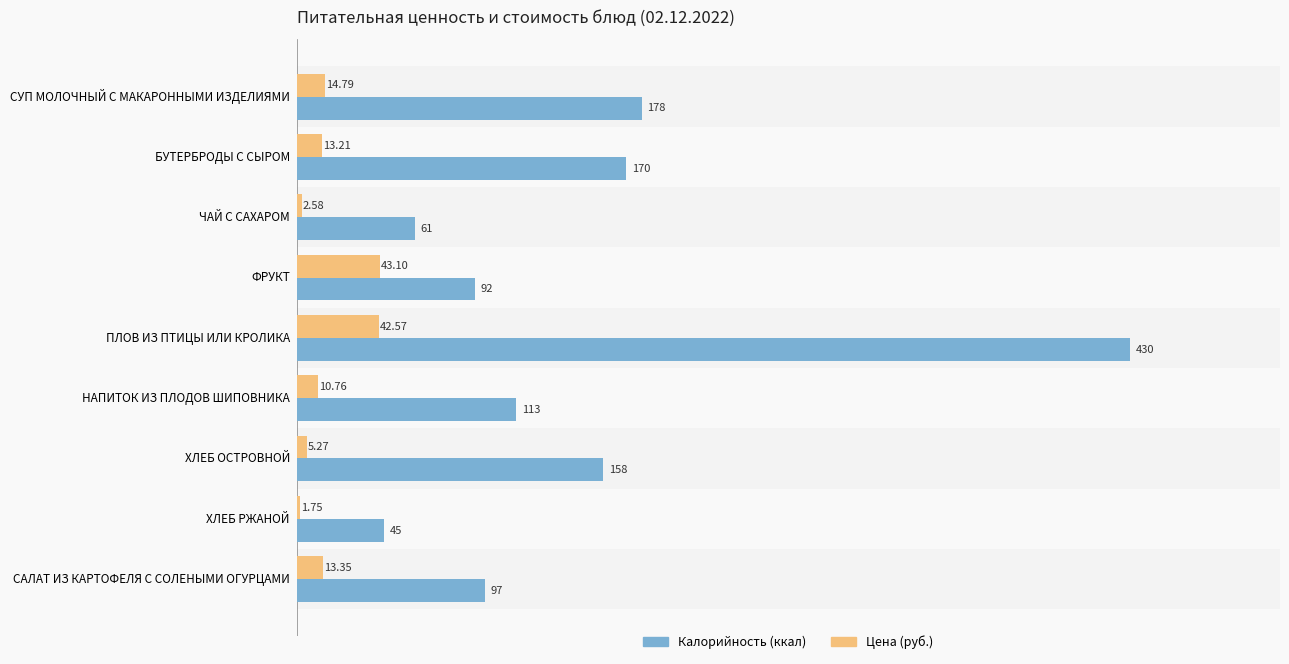

At which category is the sum across all series the highest?

ПЛОВ ИЗ ПТИЦЫ ИЛИ КРОЛИКА